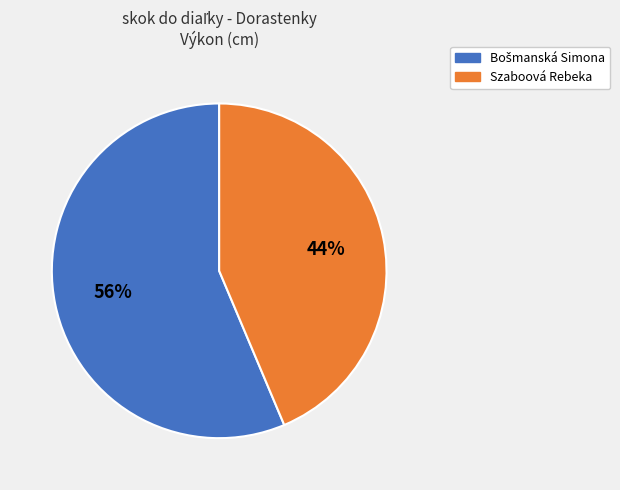

Which slice is the smallest?

Szaboová Rebeka